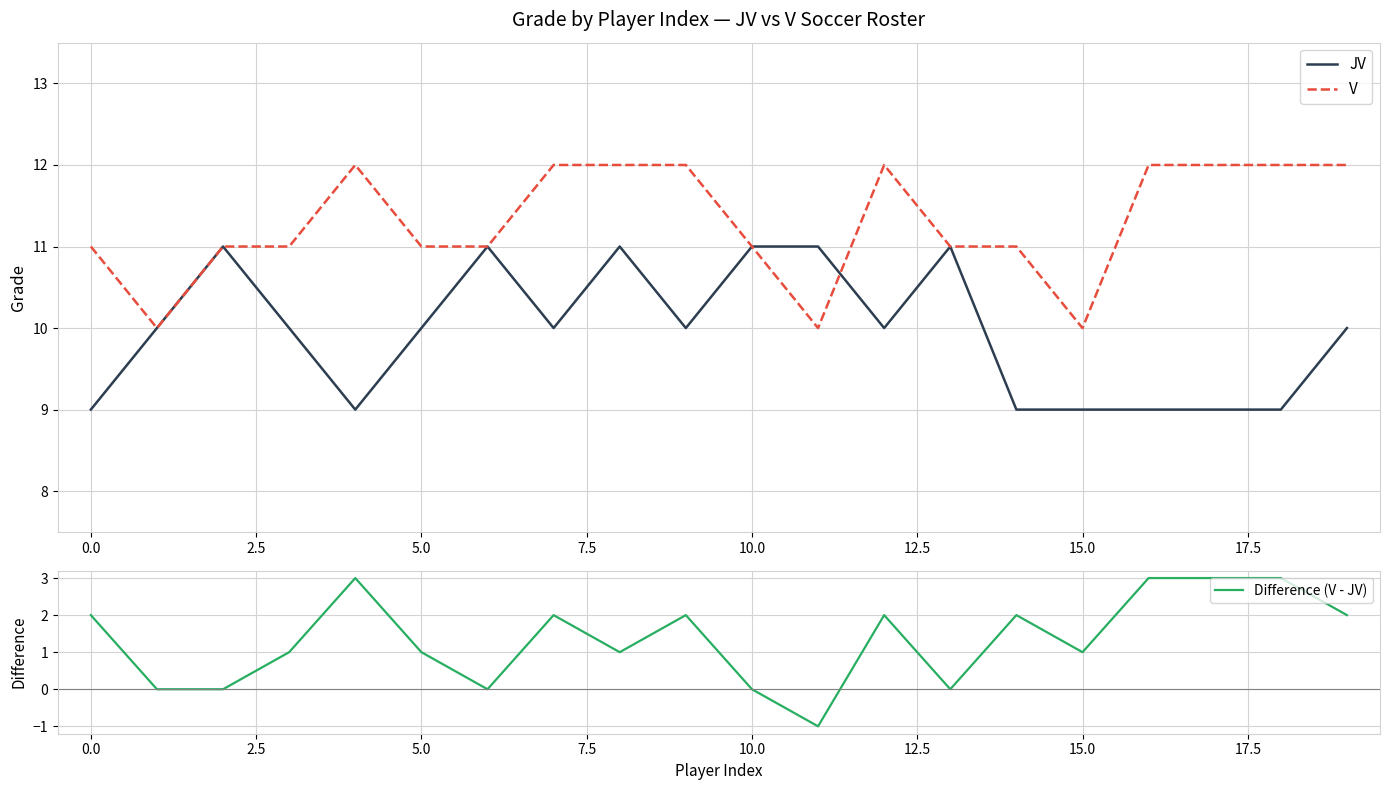

What is the minimum value for V?

10